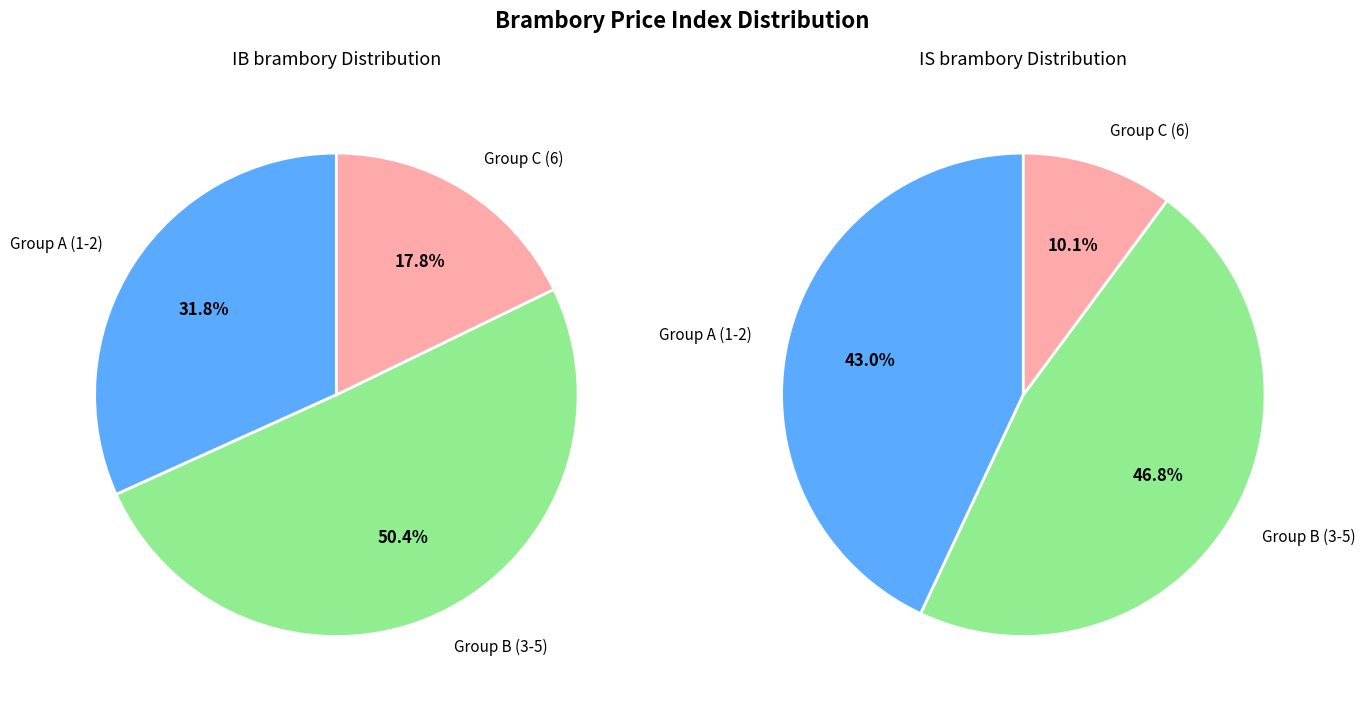

The 6 slice represents 10% of the pie. True or false?

True